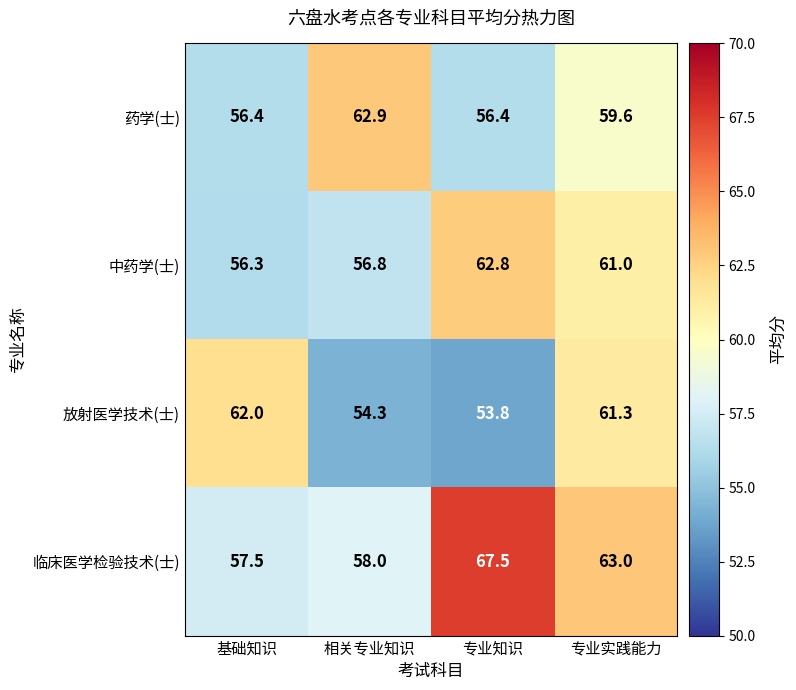

The 临床医学检验技术(士) series shows 58.0 at 相关专业知识. True or false?

True